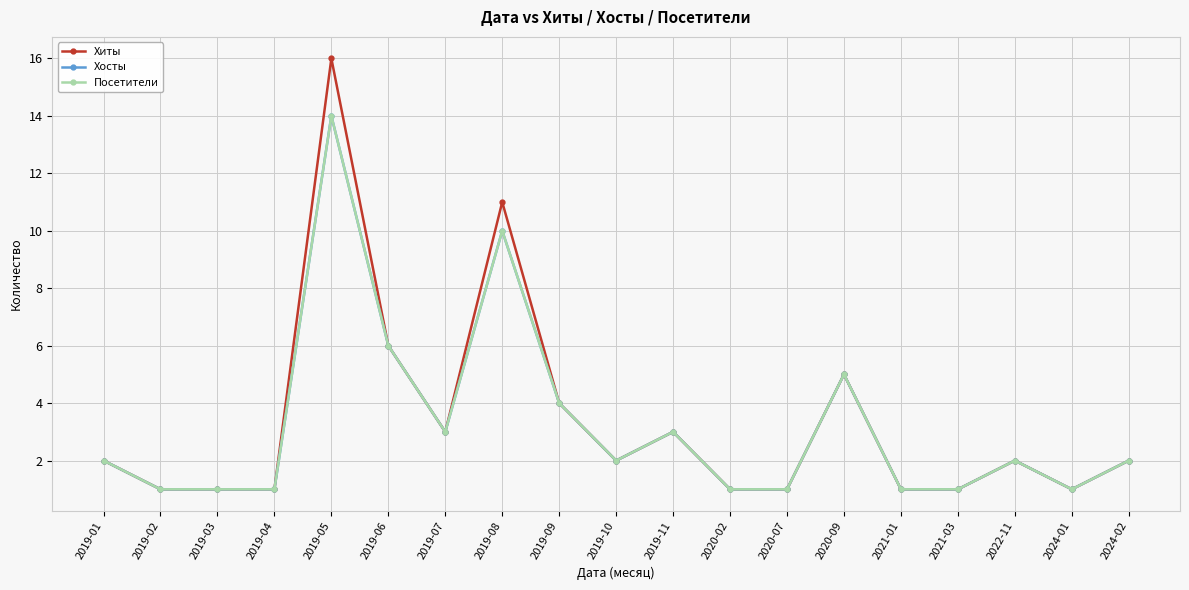

Does the chart have visible grid lines?

Yes